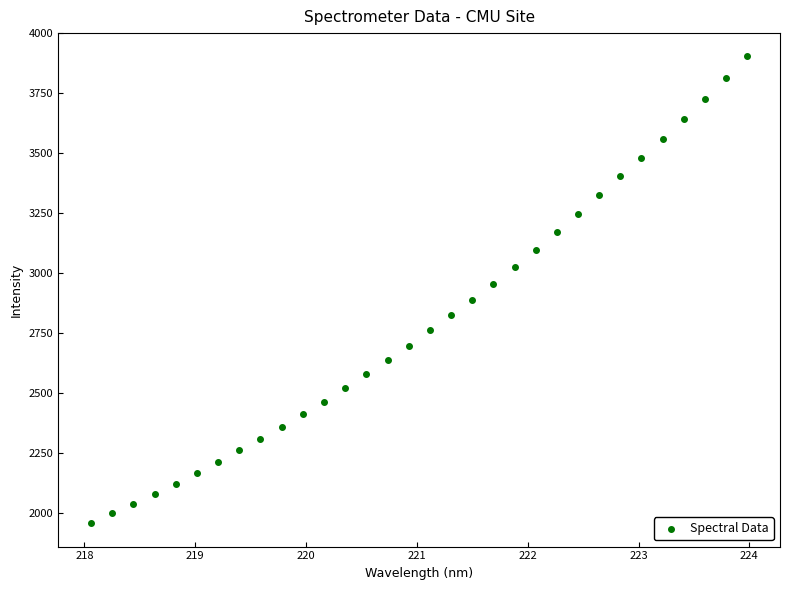

What is the range of X values (max minus min)?

5.9